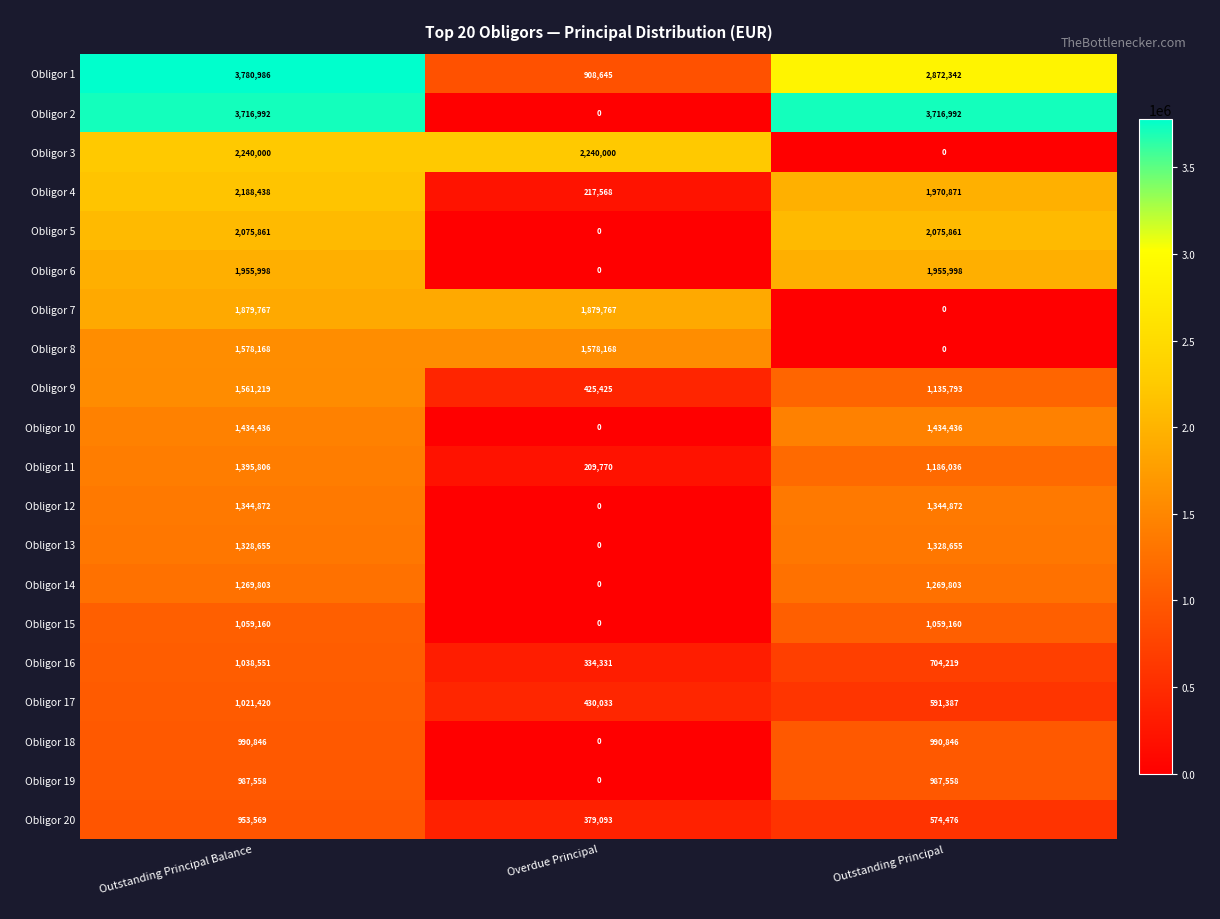

Which series has the largest total across all categories?

Obligor 1